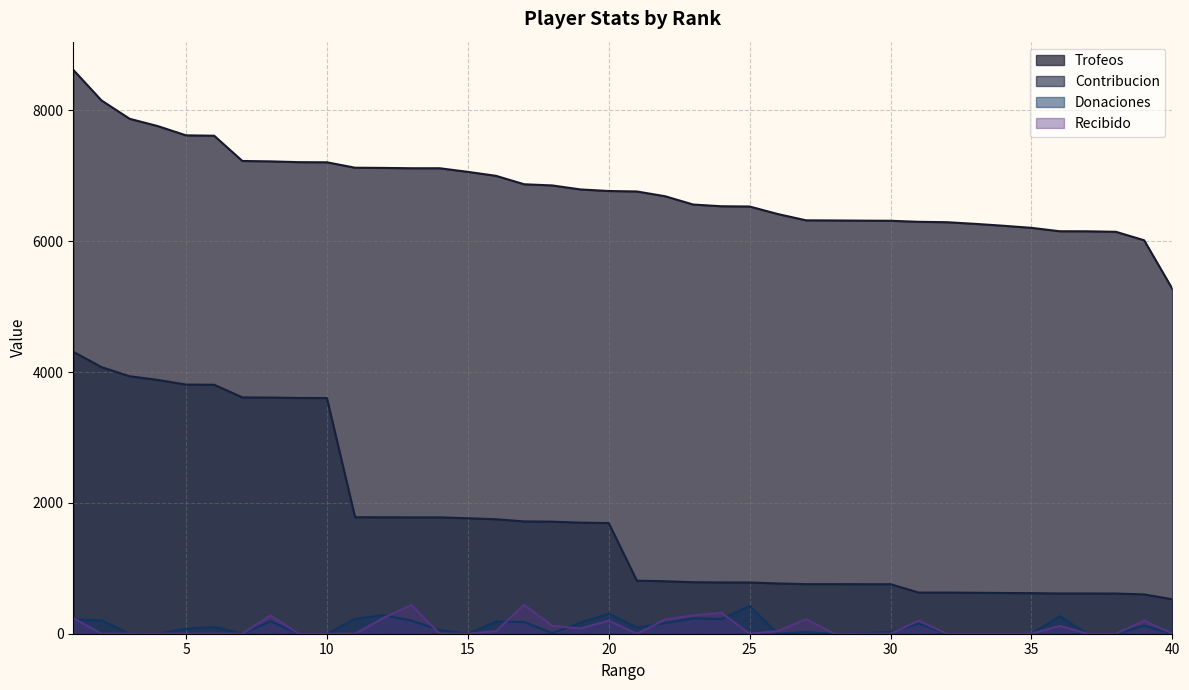

True or false: Recibido and Contribucion intersect in this chart.

False